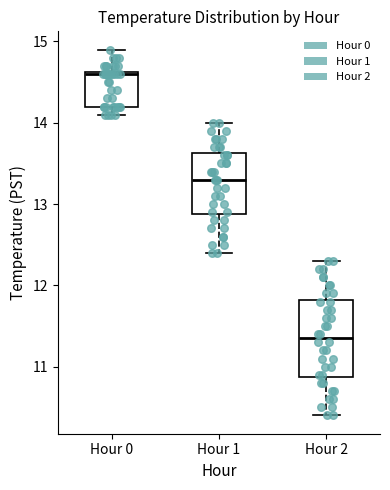

Which box's median line is the lowest?

Hour 2